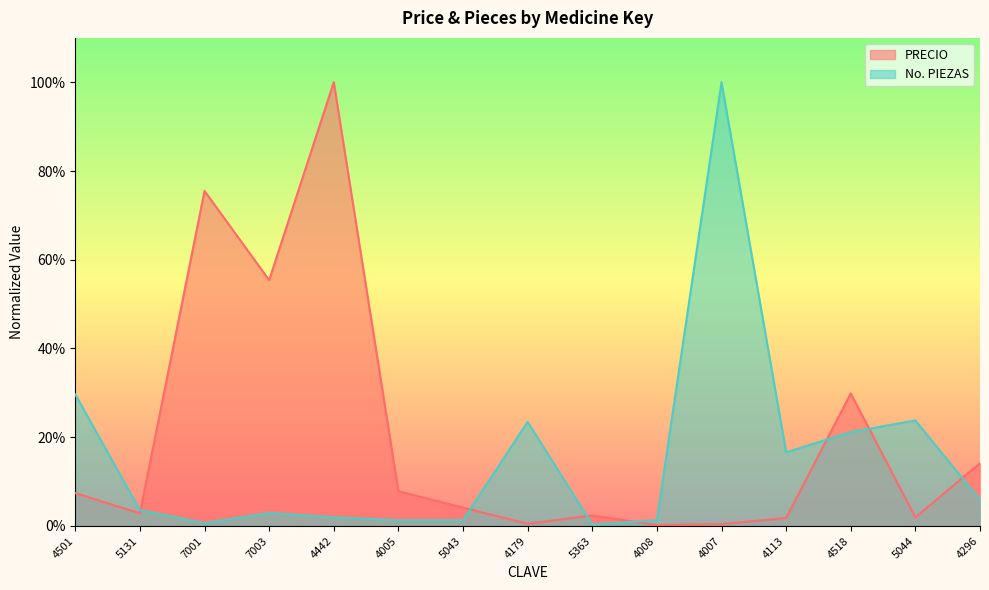

Where is PRECIO nearest to the value 0?

4008